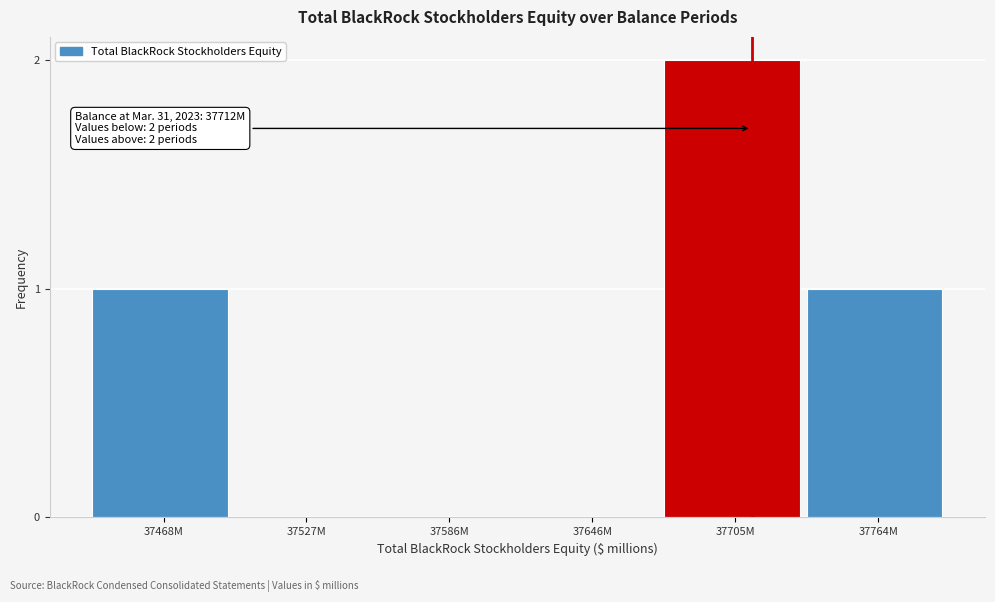

Reading right to left, extract all data points from this chart.

37764M=1	37705M=2	37646M=0	37586M=0	37527M=0	37468M=1